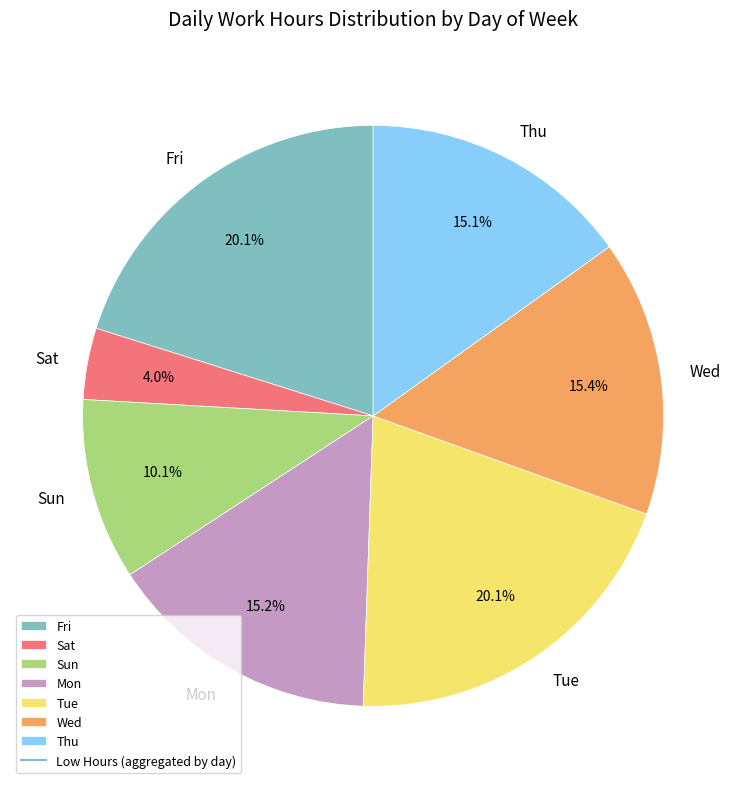

What is the ratio of the value at Sun to the value at Fri?

0.5